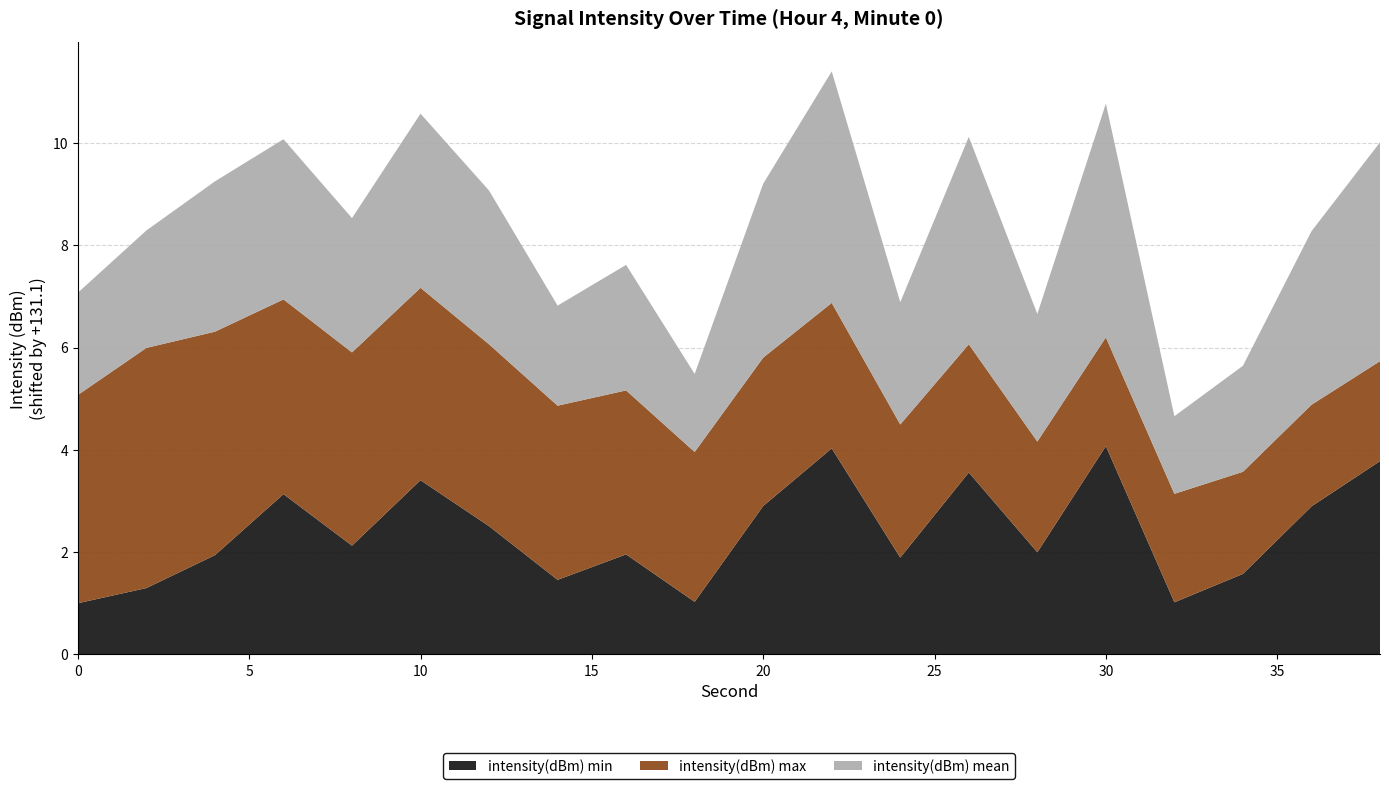

Reading left to right, transcribe all the data shown in this chart.

intensity(dBm) min: 0=-130.1	2=-129.8	4=-129.2	6=-128.0	8=-129.0	10=-127.7	12=-128.6	14=-129.7	16=-129.2	18=-130.1	20=-128.2	22=-127.1	24=-129.2	26=-127.6	28=-129.1	30=-127.0	32=-130.1	34=-129.5	36=-128.2	38=-127.3
intensity(dBm) max: 0=-127.0	2=-126.4	4=-126.8	6=-127.3	8=-127.3	10=-127.4	12=-127.6	14=-127.7	16=-127.9	18=-128.2	20=-128.2	22=-128.3	24=-128.5	26=-128.6	28=-129.0	30=-129.0	32=-129.0	34=-129.1	36=-129.1	38=-129.2
intensity(dBm) mean: 0=-129.1	2=-128.8	4=-128.2	6=-128.0	8=-128.5	10=-127.7	12=-128.1	14=-129.2	16=-128.7	18=-129.6	20=-127.7	22=-126.6	24=-128.7	26=-127.1	28=-128.6	30=-126.5	32=-129.6	34=-129.0	36=-127.7	38=-126.8